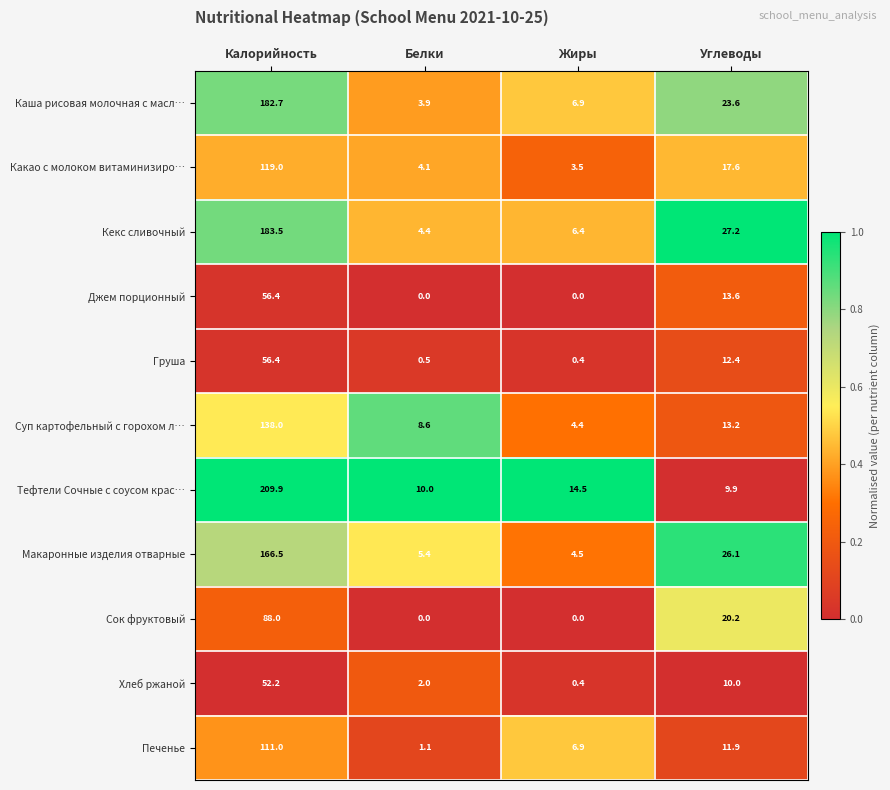

What is the difference between the maximum and minimum values in the Печенье series?

109.9